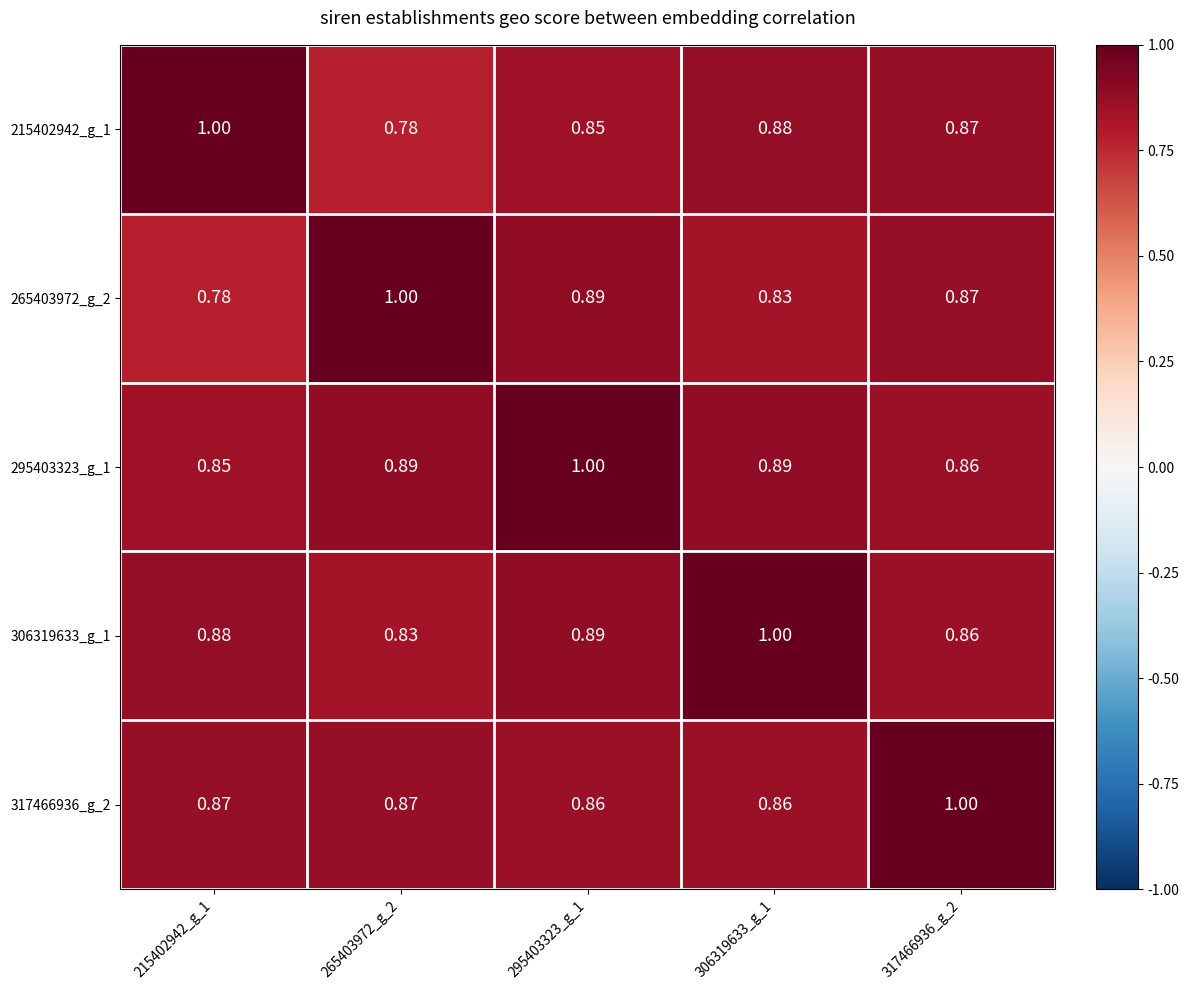

At how many categories does at least one series exceed 0?

5